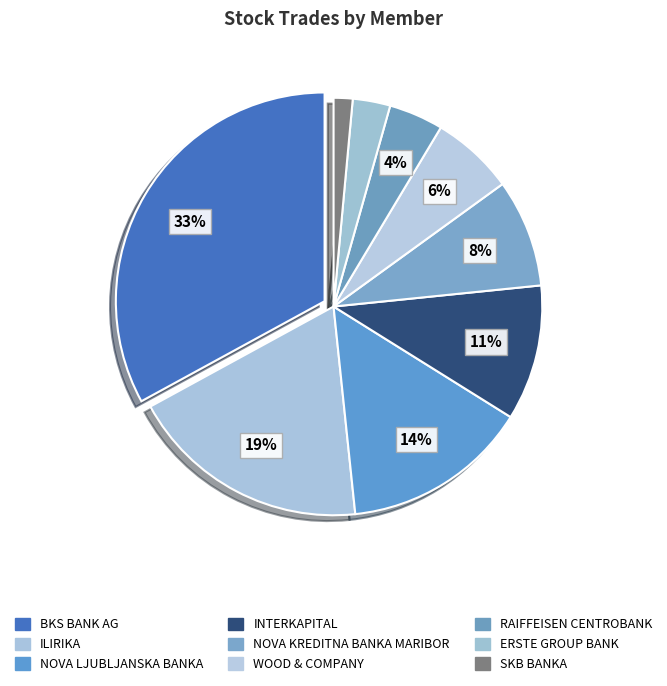

The ILIRIKA slice represents 32% of the pie. True or false?

False